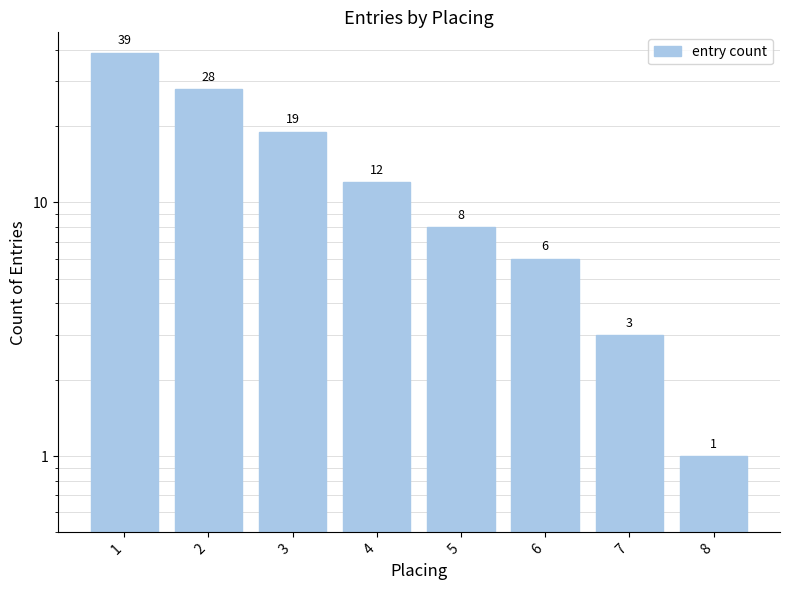

Count the number of categories in the chart.

8